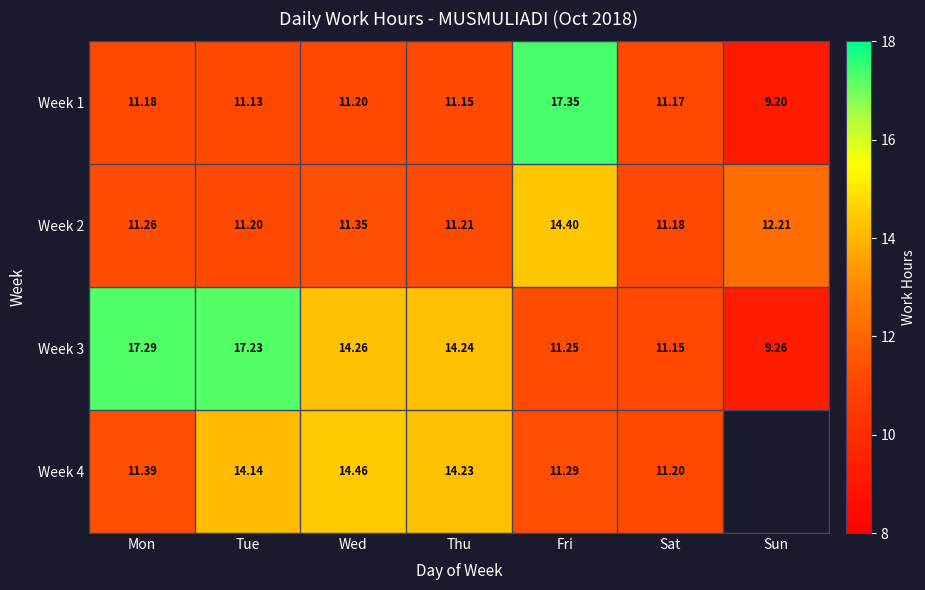

At which category is the sum across all series the highest?

Fri